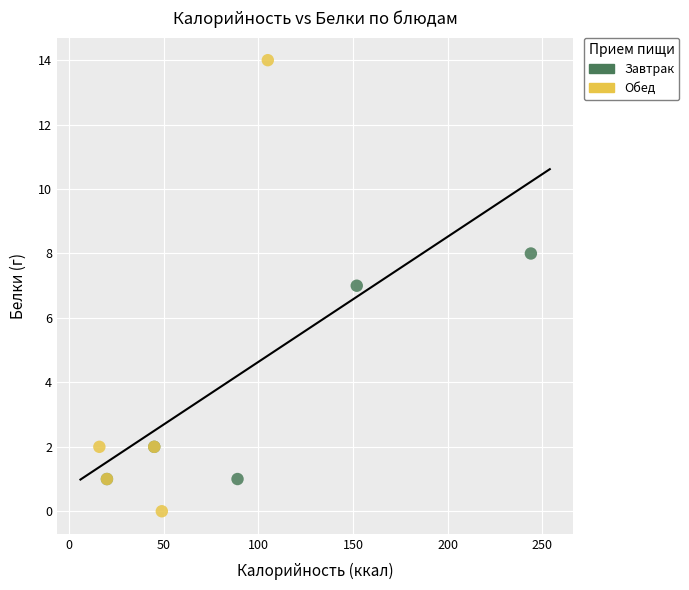

Which series contains the highest Y value?

Обед